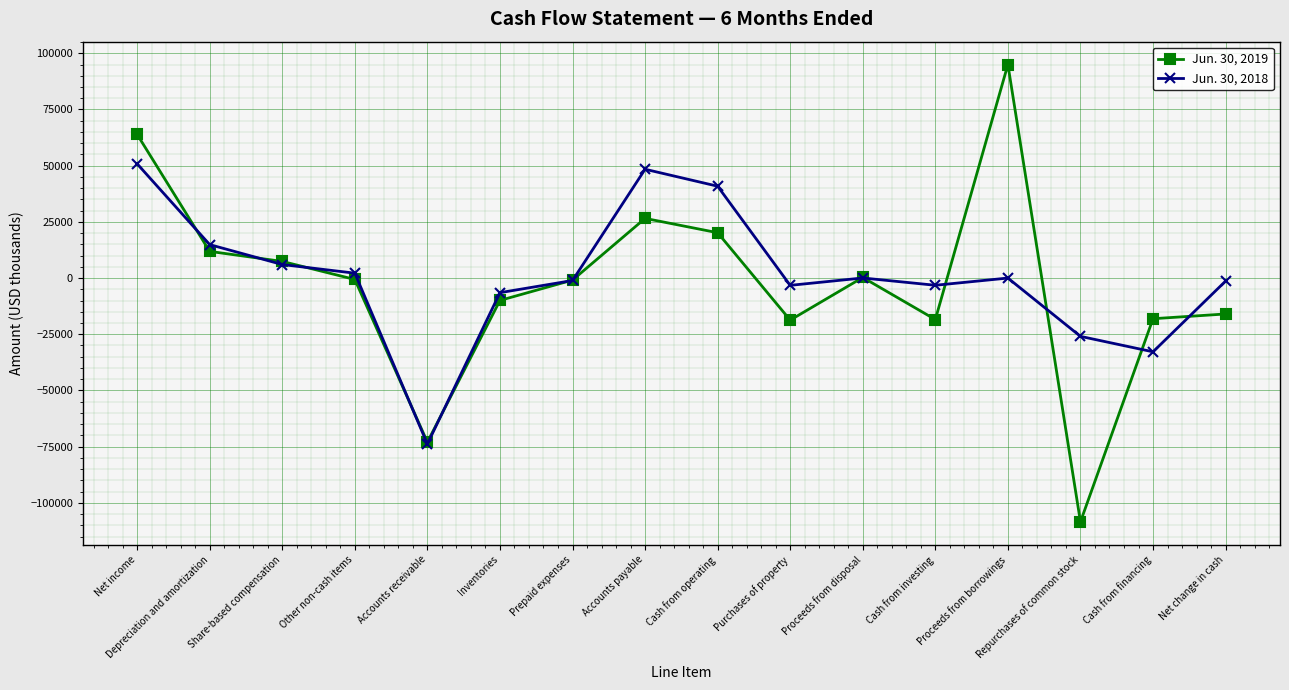

What position from the left is Net change in cash?

16